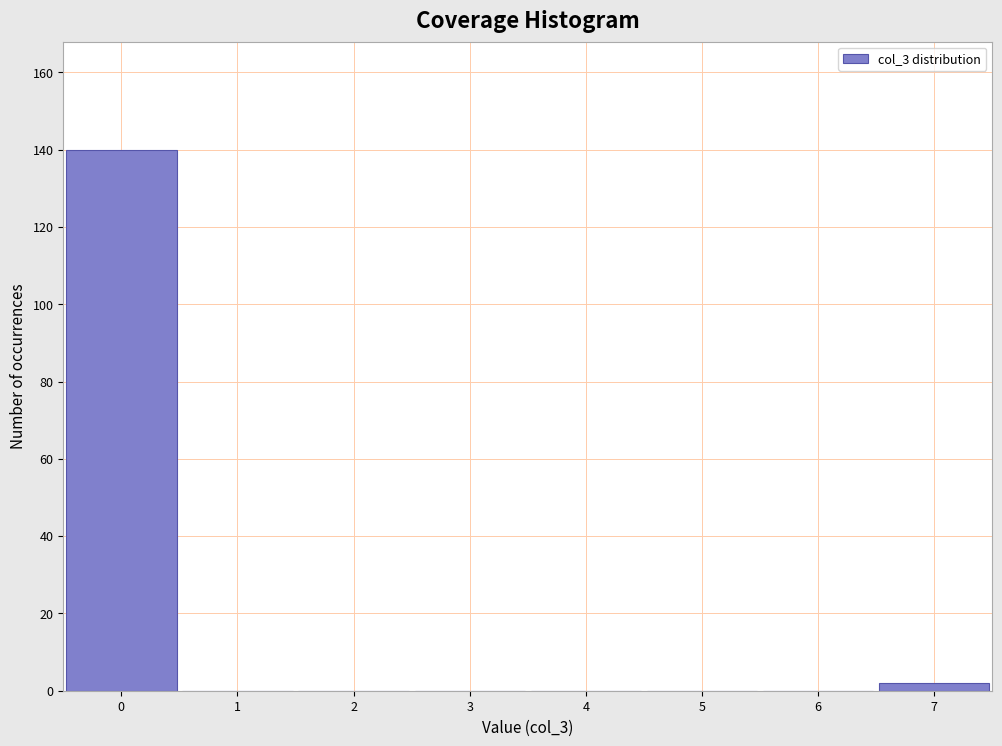

Which range on the x-axis has the tallest bar?

-0.5 to 0.5